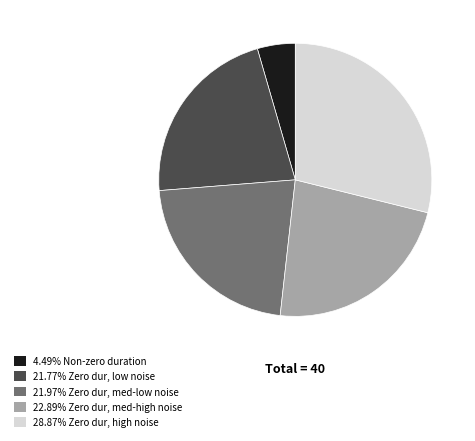

Combined, do 4.49% Non-zero duration and 28.87% Zero dur, high noise account for over 50%?

No